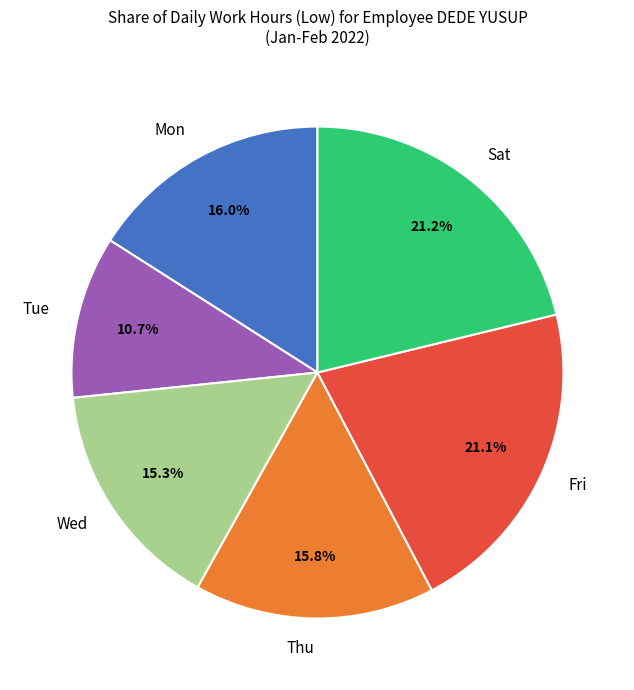

Does any single category account for the majority?

No